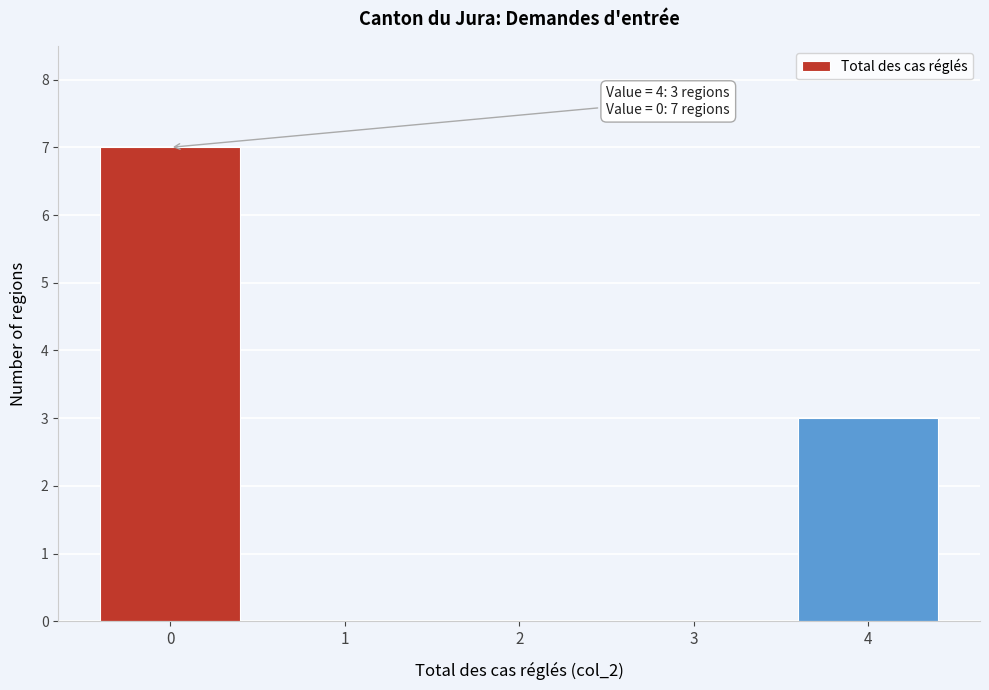

Which range on the x-axis has the tallest bar?

-0.5 to 0.5